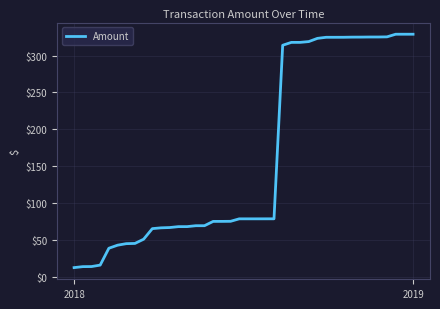

What is the minimum value shown in the chart?

12.2